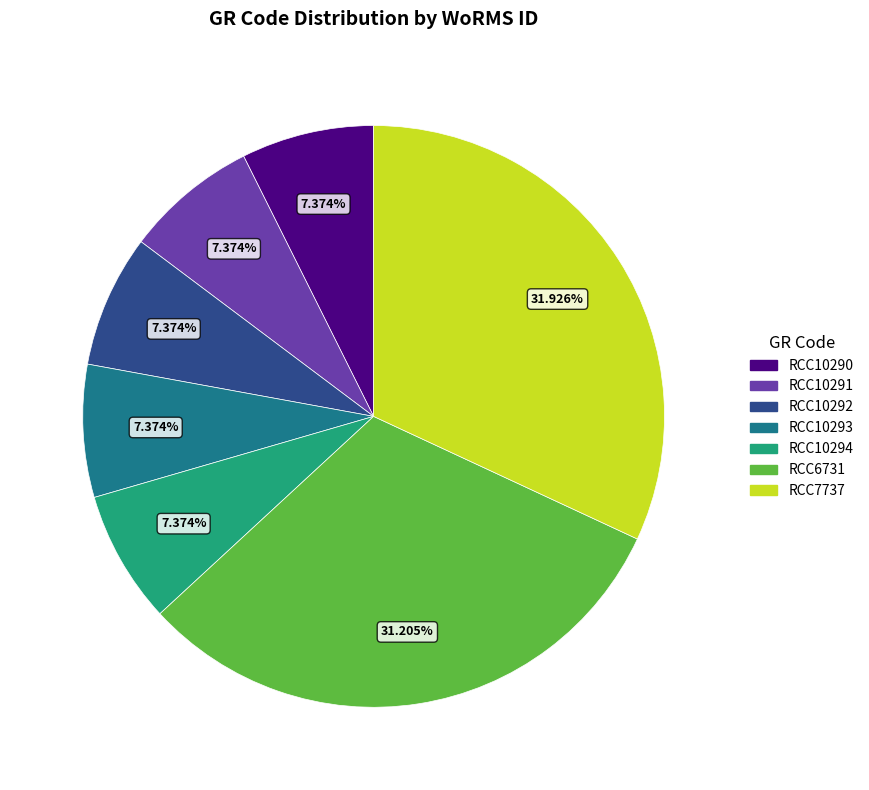

How many segments does this pie chart have?

7